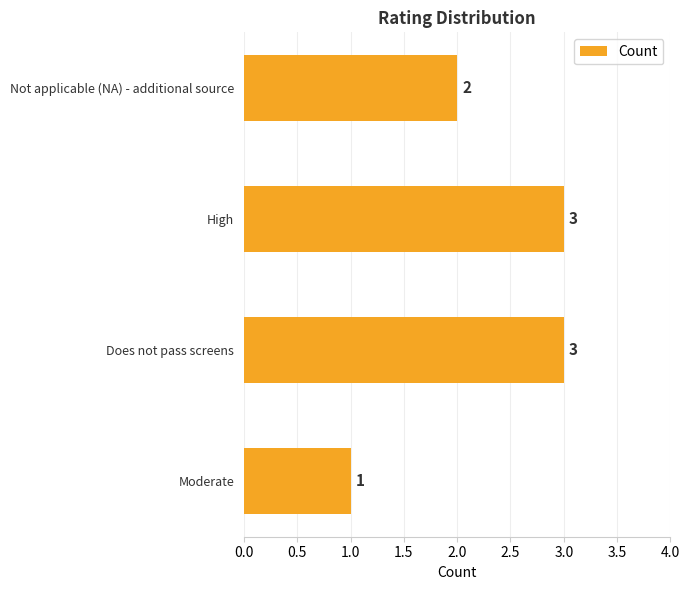

What is the ratio of the value at High to the value at Not applicable (NA) - additional source?

1.5